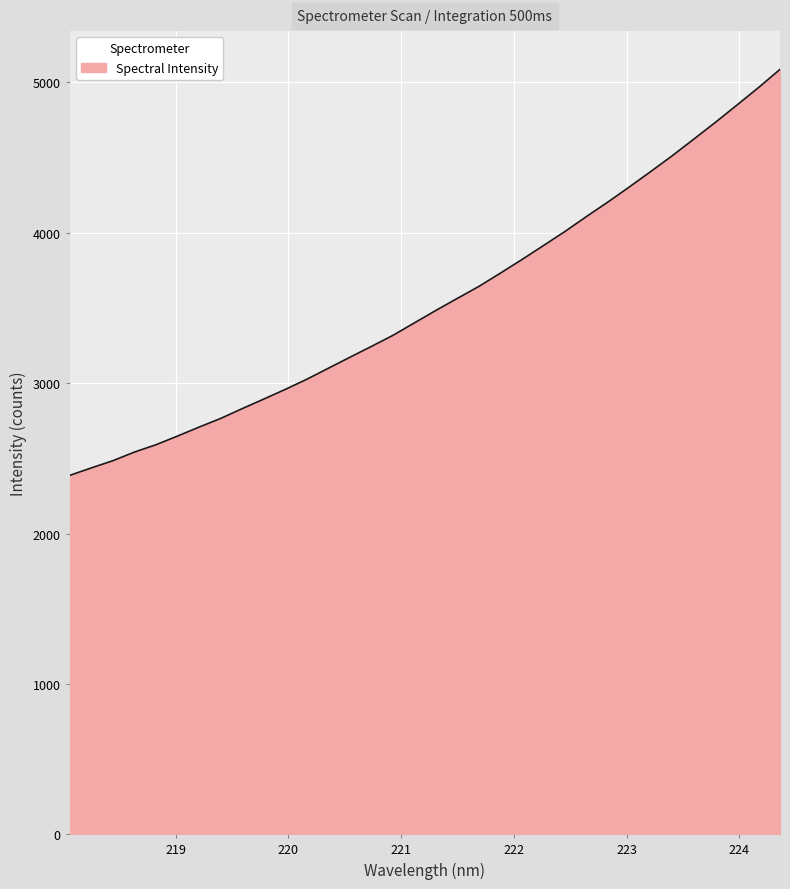

What is the difference between the maximum and minimum values?

2700.5